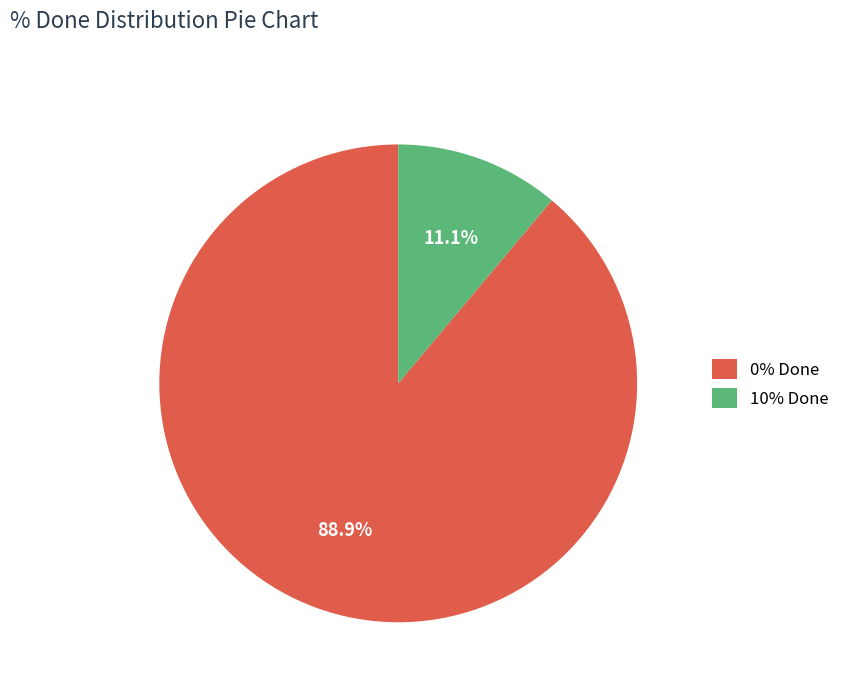

What is the ratio of the value at 0% Done to the value at 10% Done?

8.0